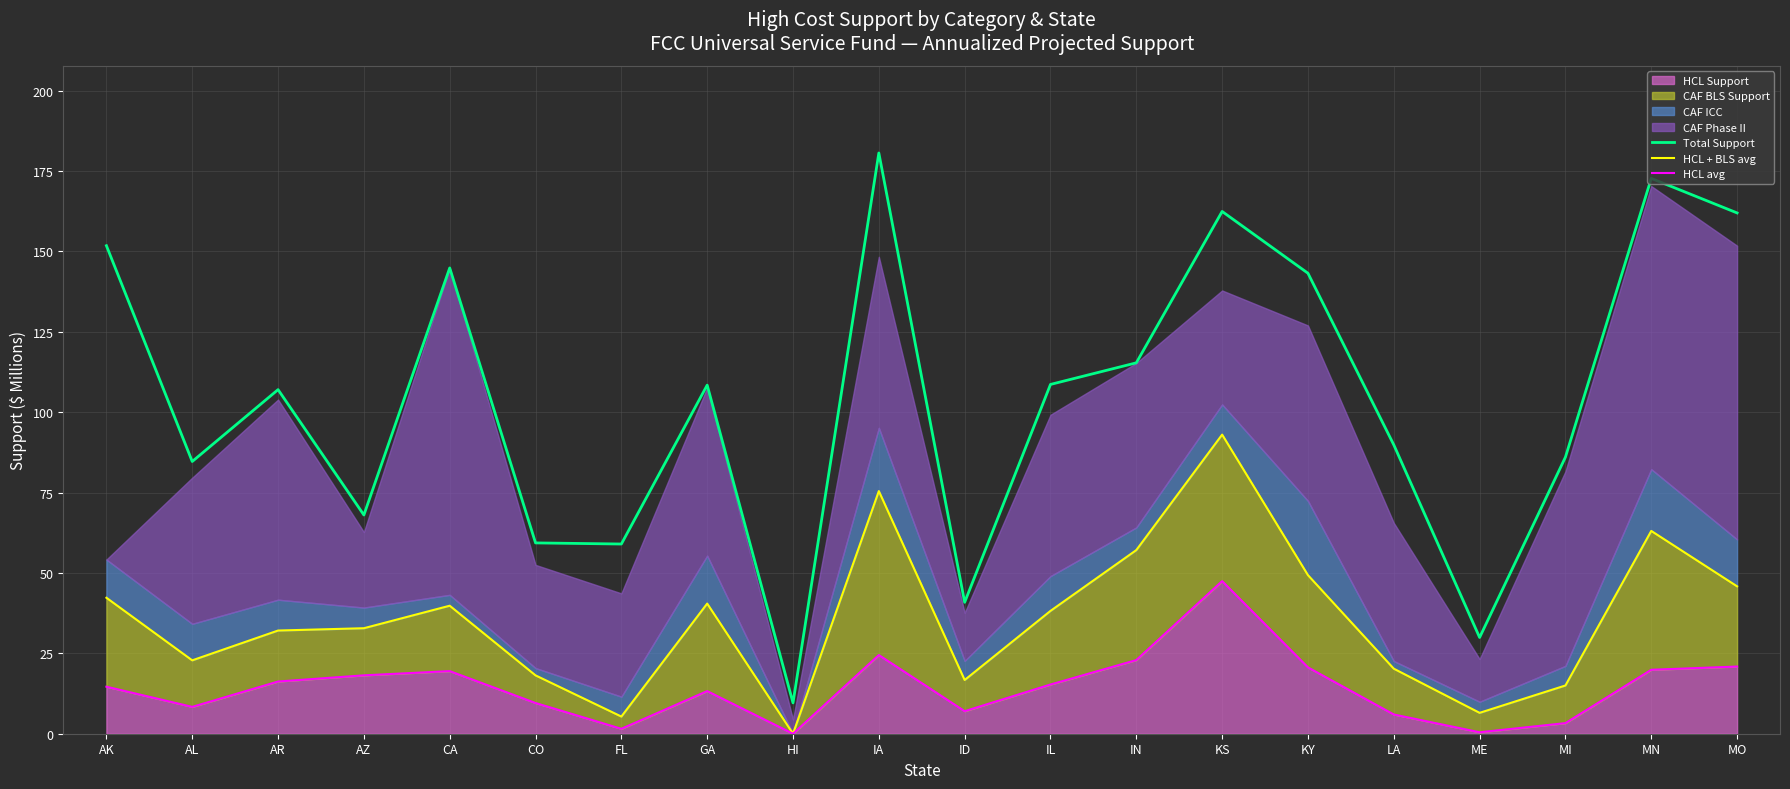

How many lines are shown in the chart?

3